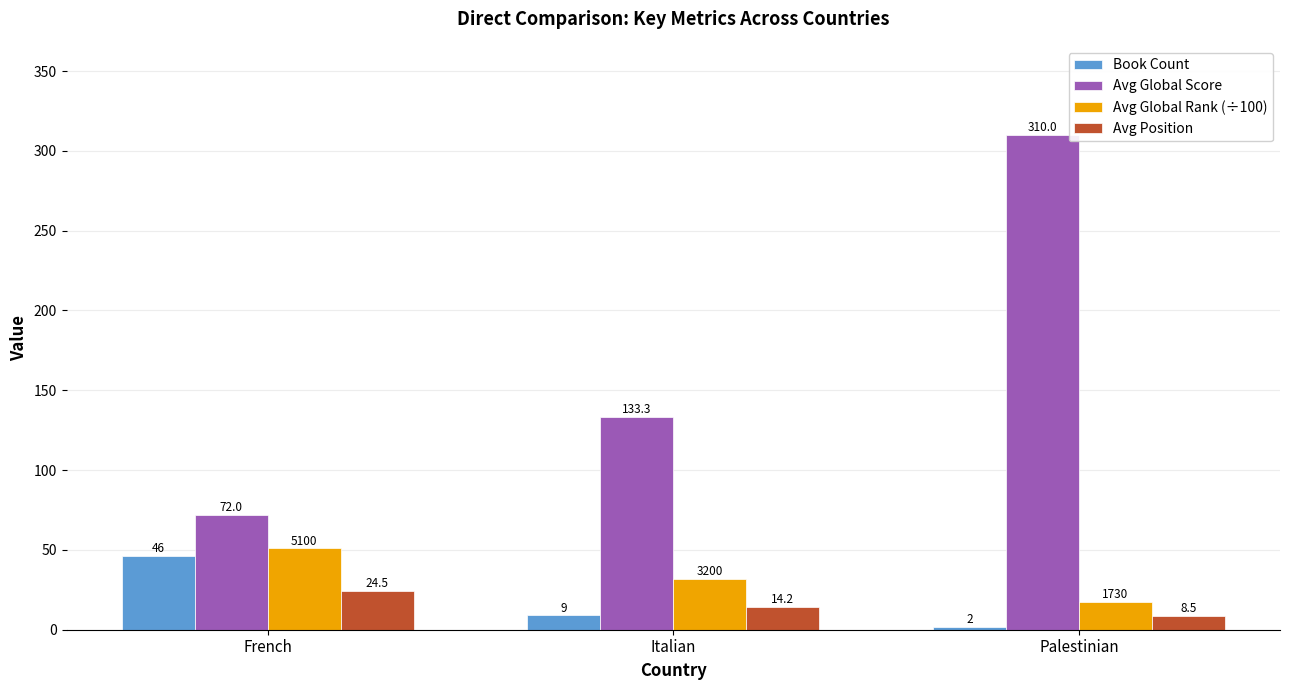

At which label does Book Count reach its minimum?

Palestinian